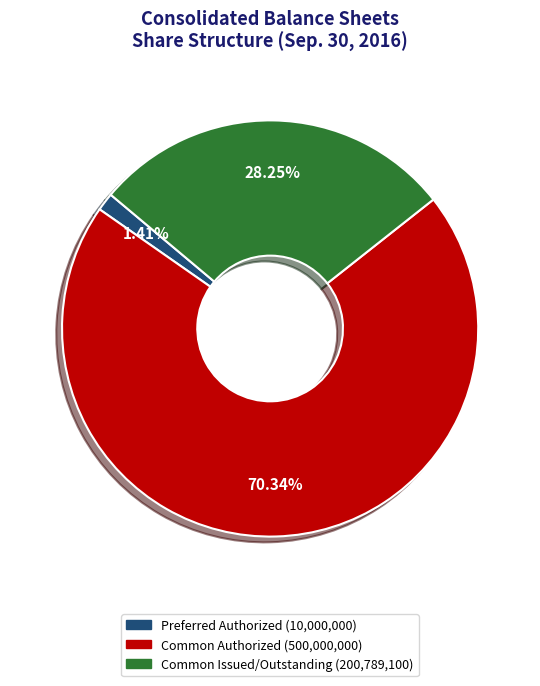

Is there any slice that represents more than half of the pie?

Yes